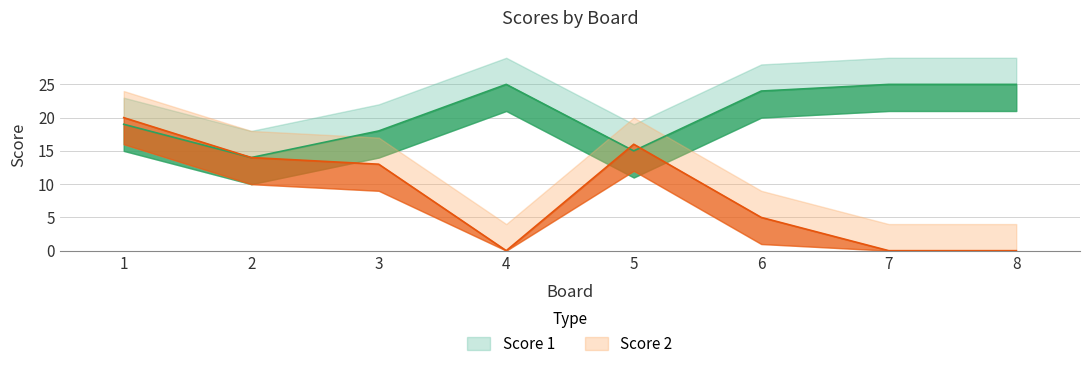

What is the total value across all series at 4?

25